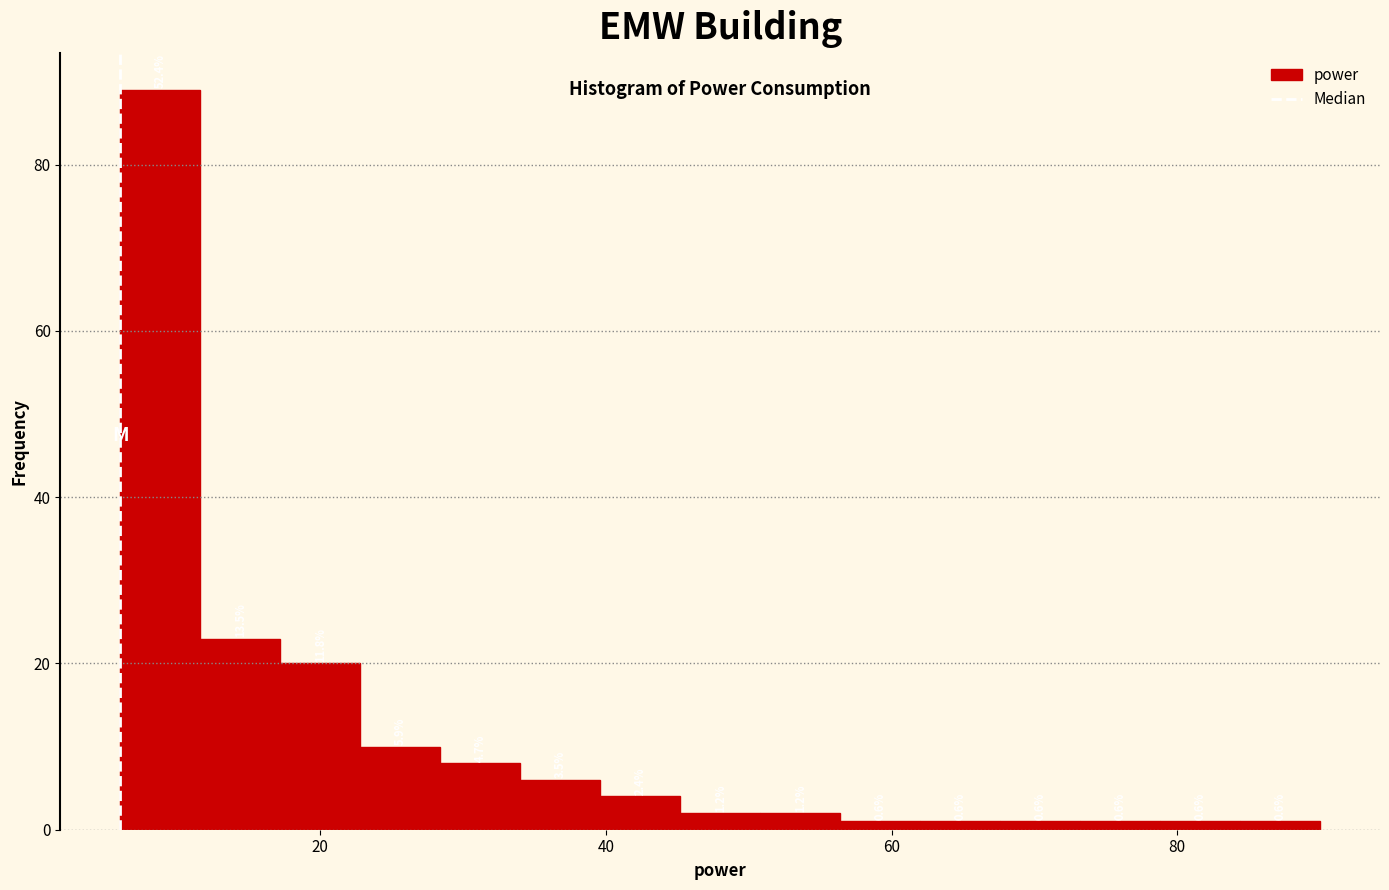

Read against the x-axis, roughly where is the centre of the tallest bar?

8